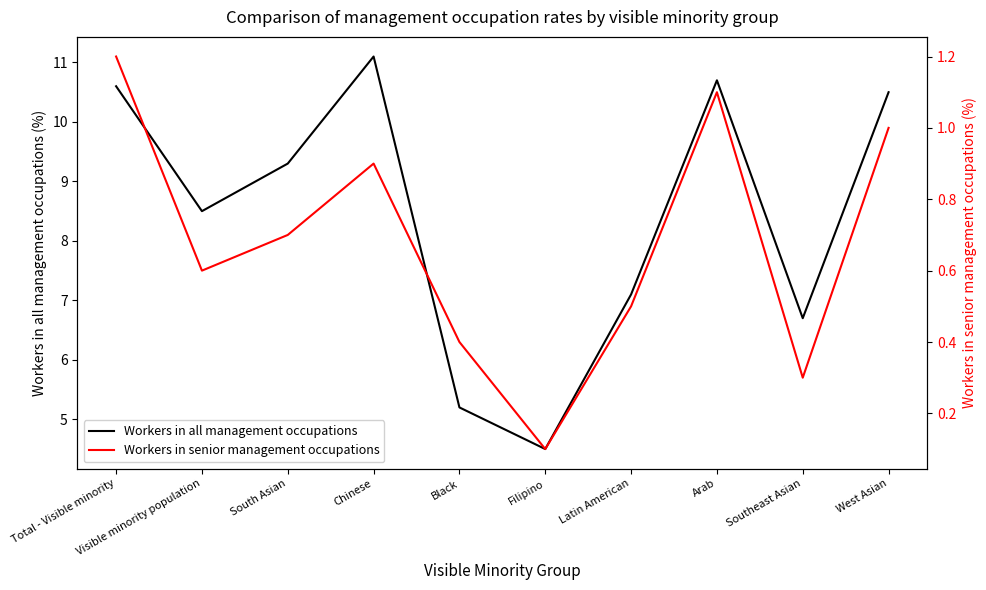

True or false: Workers in all management occupations has a value of 9.3 at South Asian.

True